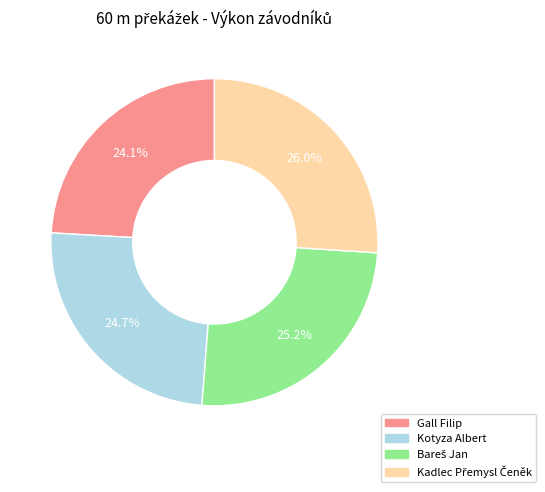

Which category has the smallest portion of the pie?

Gall Filip